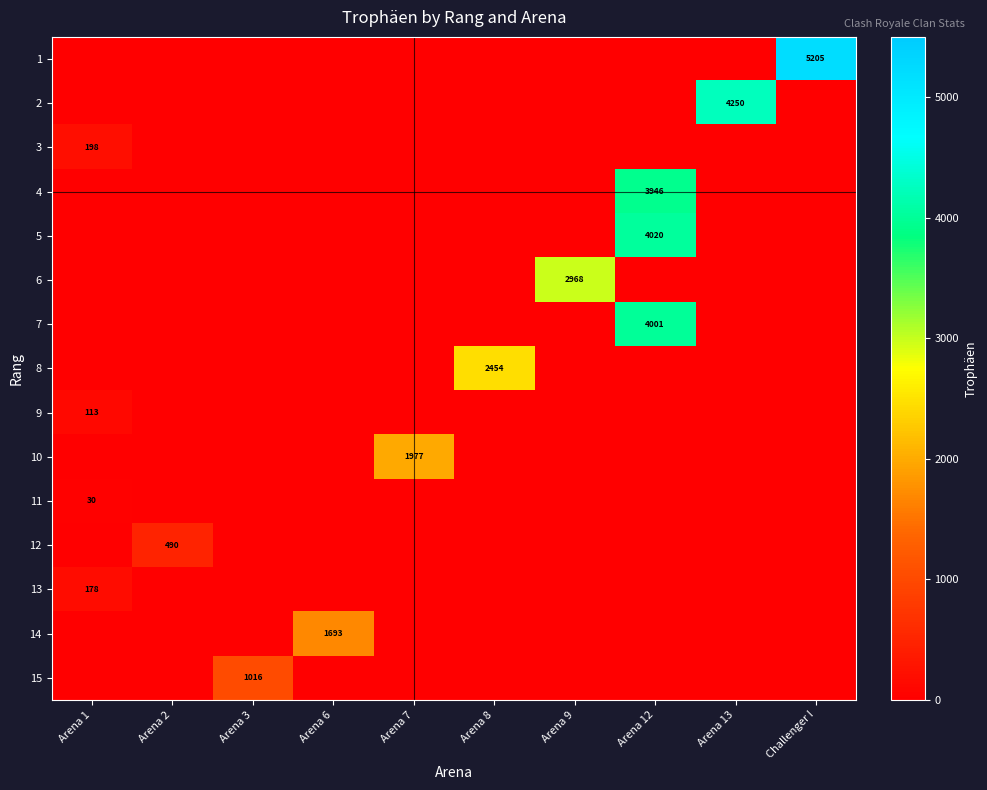

Which series has the largest total across all categories?

1